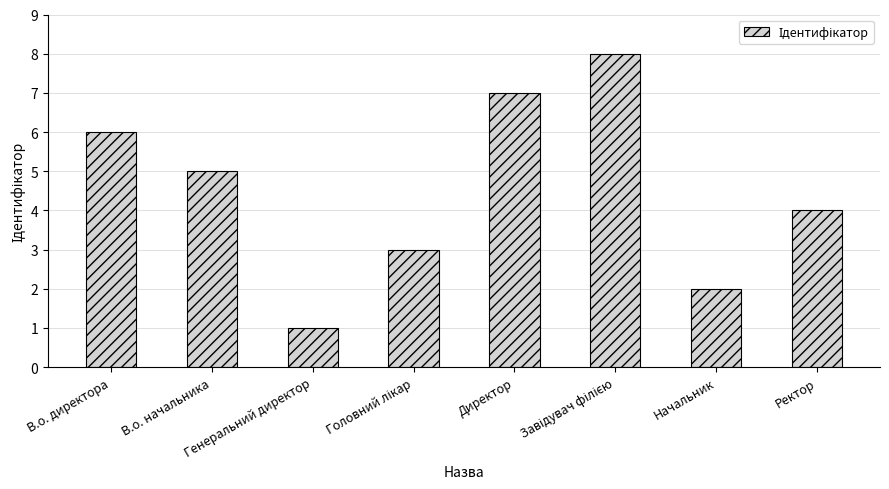

What is the change in value from В.о. директора to В.о. начальника?

-1